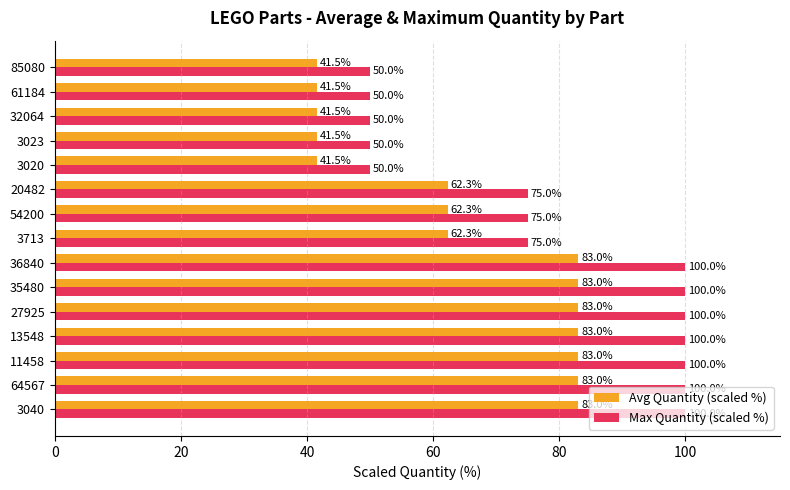

What is the minimum value shown in the chart?

41.5